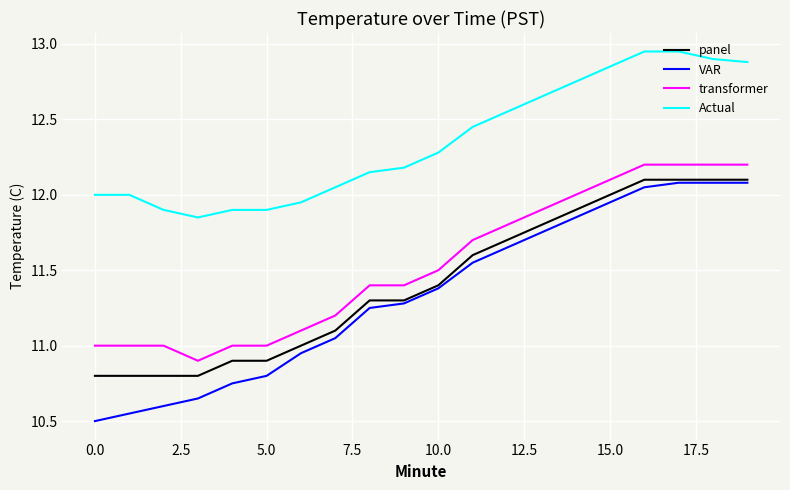

What is the minimum value shown in the chart?

10.5